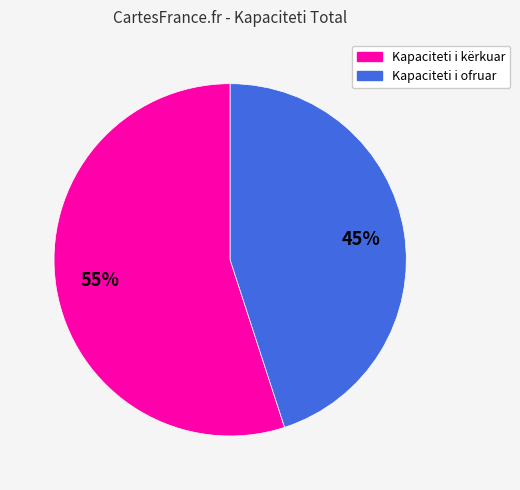

Is there any slice that represents more than half of the pie?

Yes